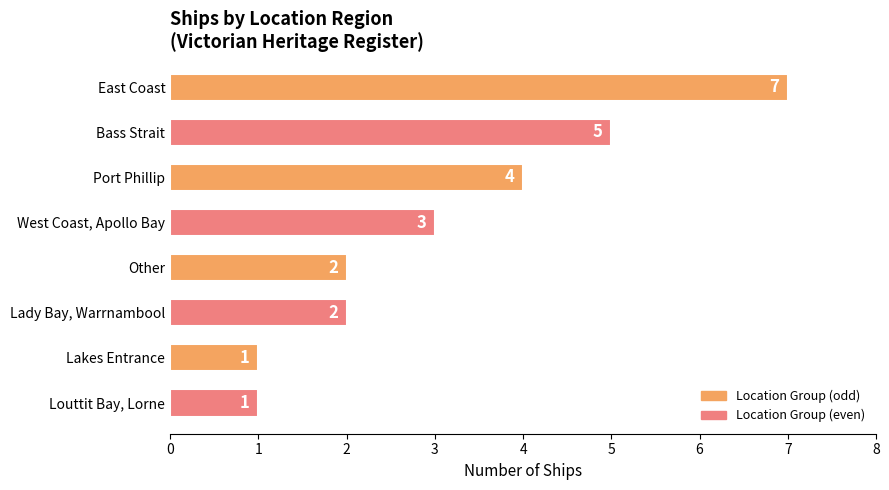

Reading top to bottom, what are all the values shown in this chart?

7	5	4	3	2	2	1	1